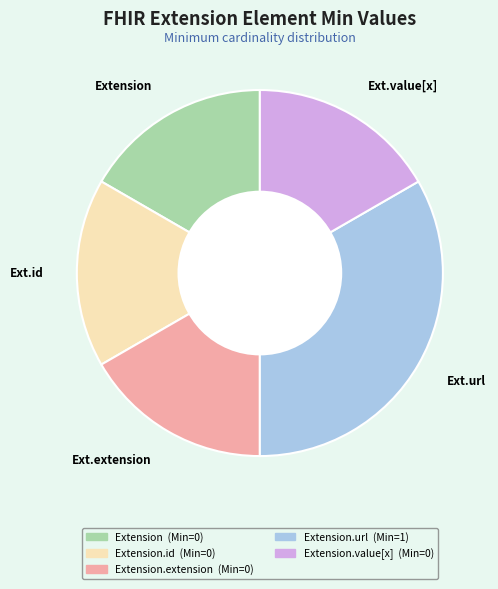

Is there any slice that represents more than half of the pie?

No